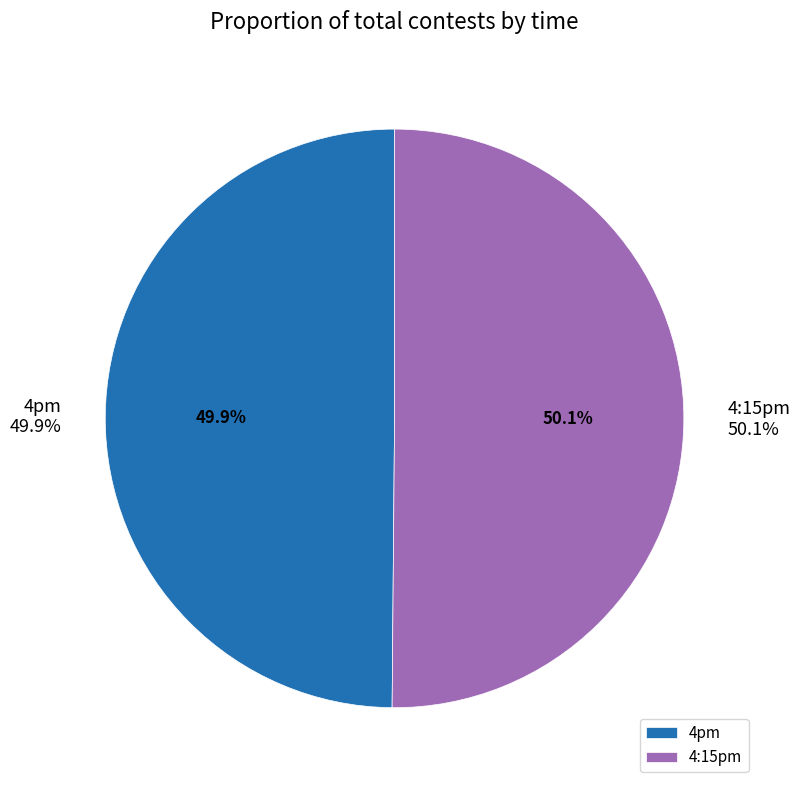

To the nearest percent, what portion does 4pm represent?

50%